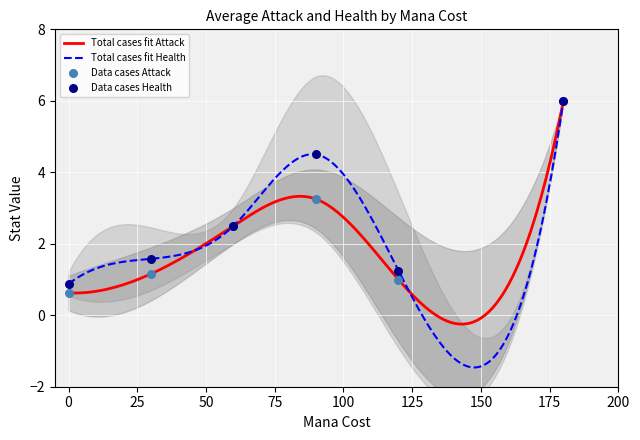

What are all the series names shown in the legend?

Attack, Health